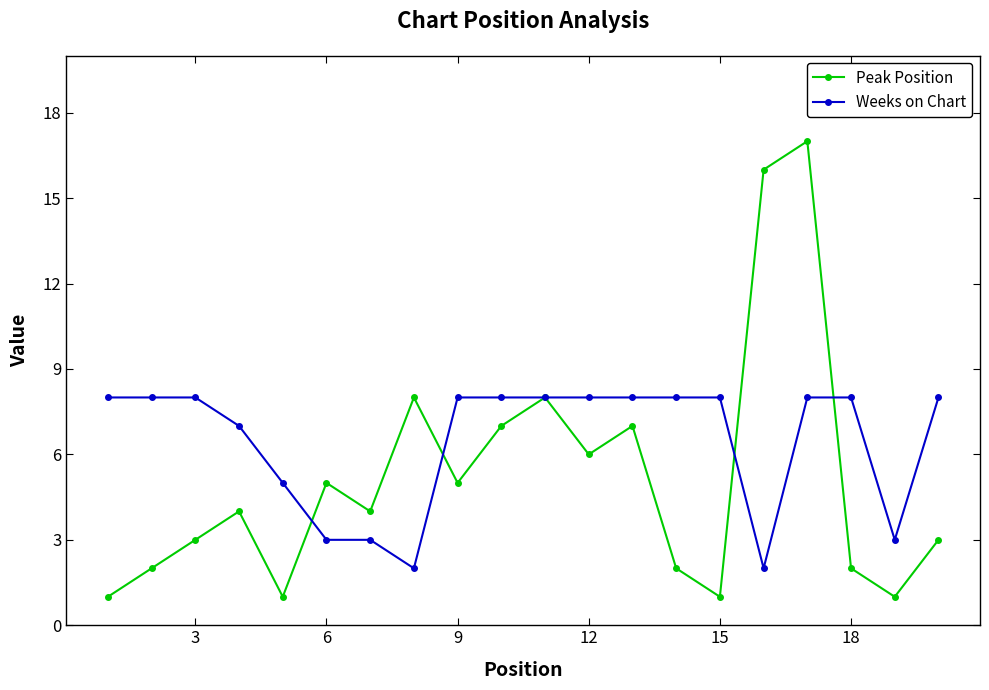

What is the highest value of the Weeks on Chart series?

8